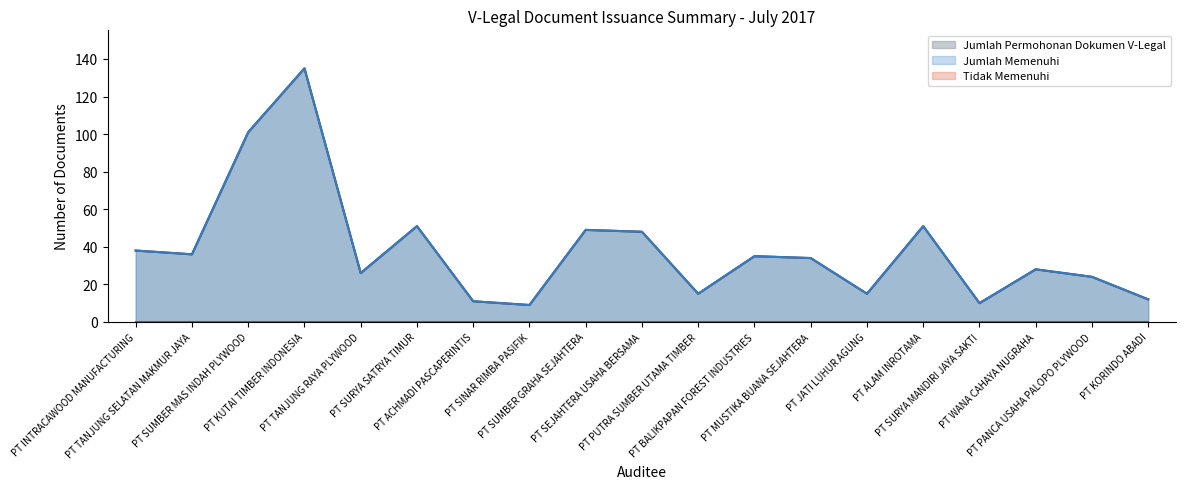

Is it true that Jumlah Permohonan Dokumen V-Legal equals 35 at PT BALIKPAPAN FOREST INDUSTRIES?

True